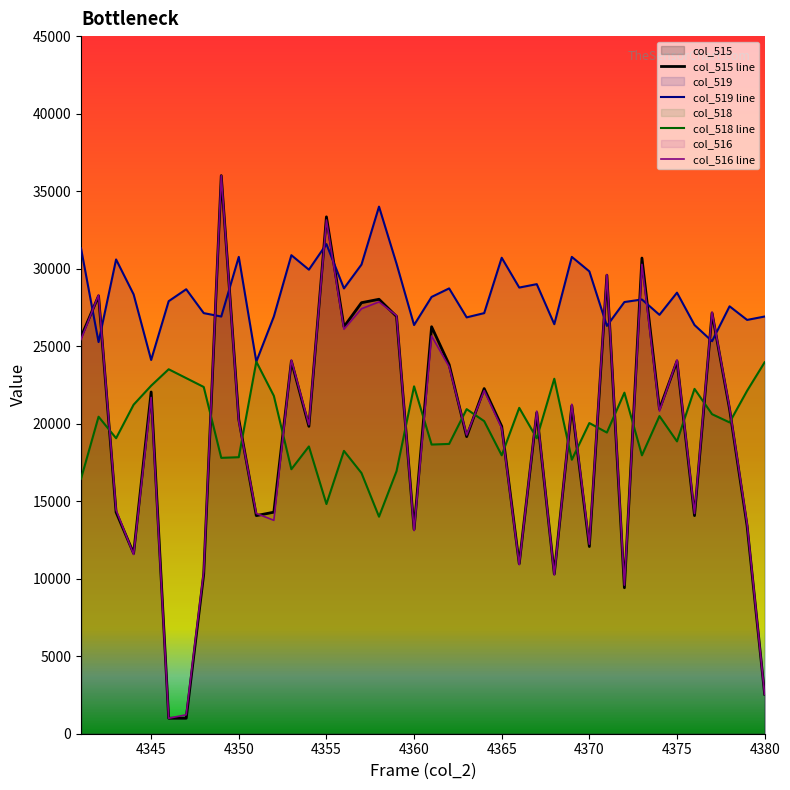

What are all the series names shown in the legend?

col_515, col_516, col_518, col_519